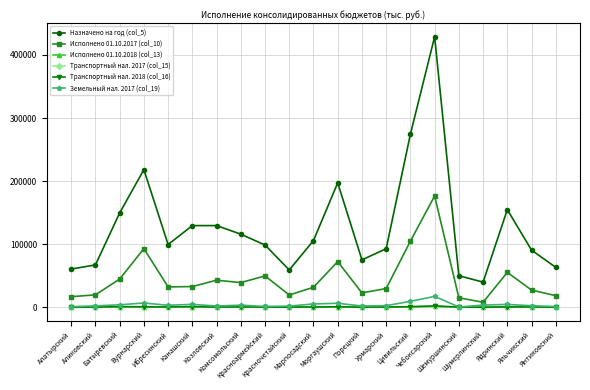

True or false: Транспортный нал. 2017 (col_15) and Назначено на год (col_5) intersect in this chart.

False